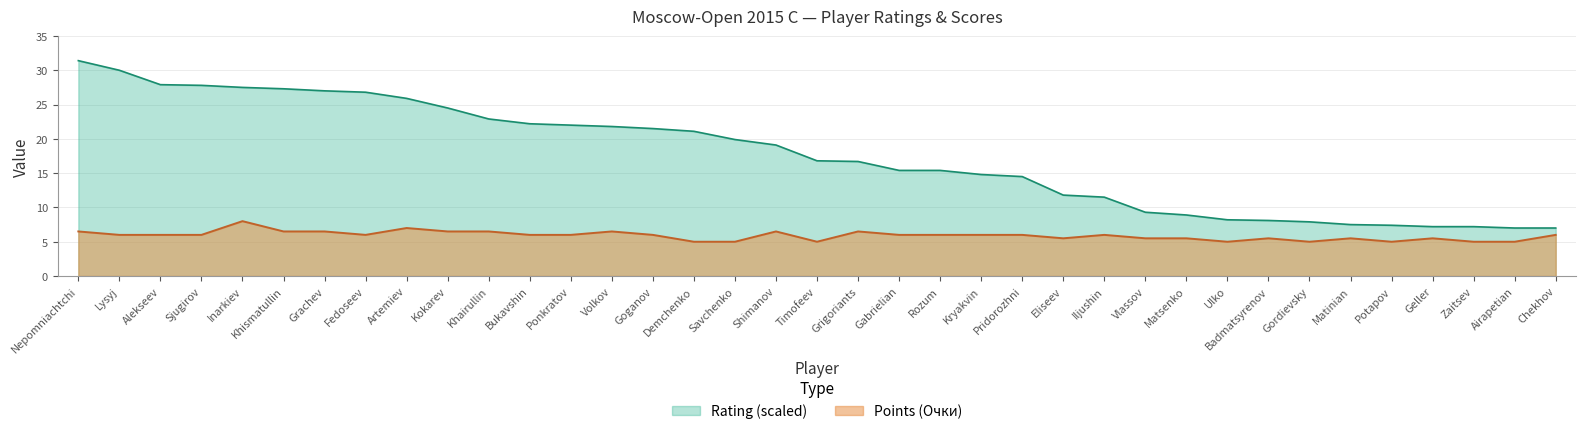

How many data points in Points (Очки) are above 6?

10